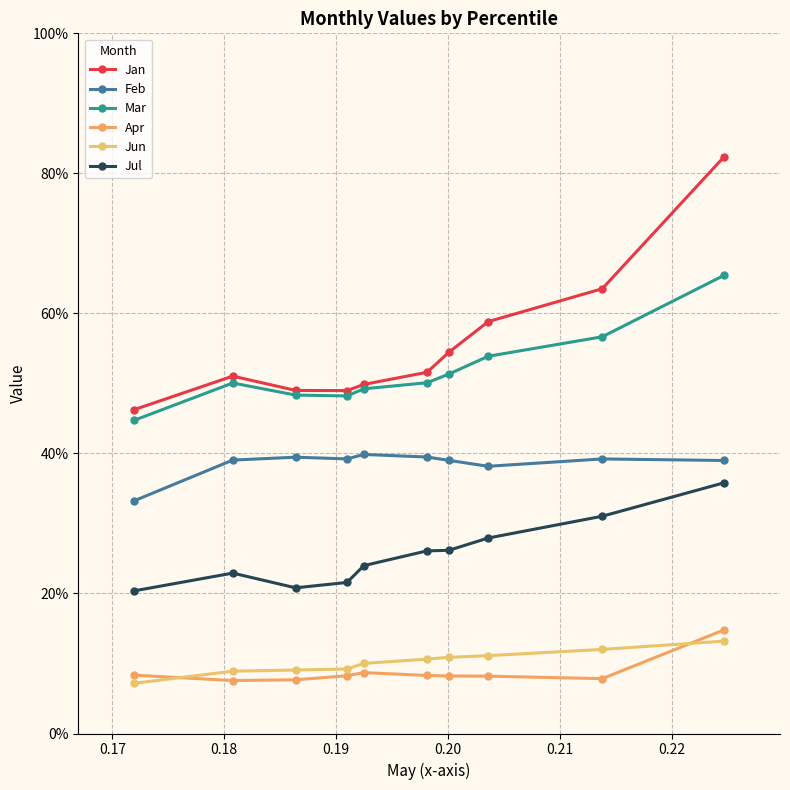

What is the greatest value displayed?

0.8